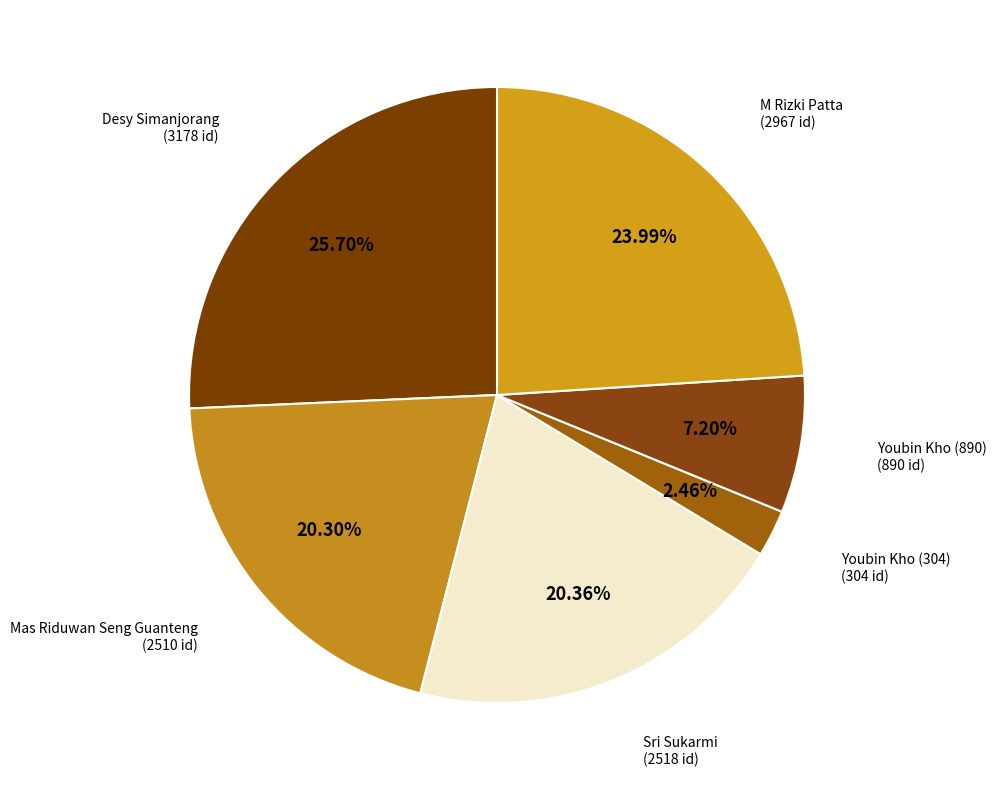

How much of the chart is everything except Sri Sukarmi?

79.6%